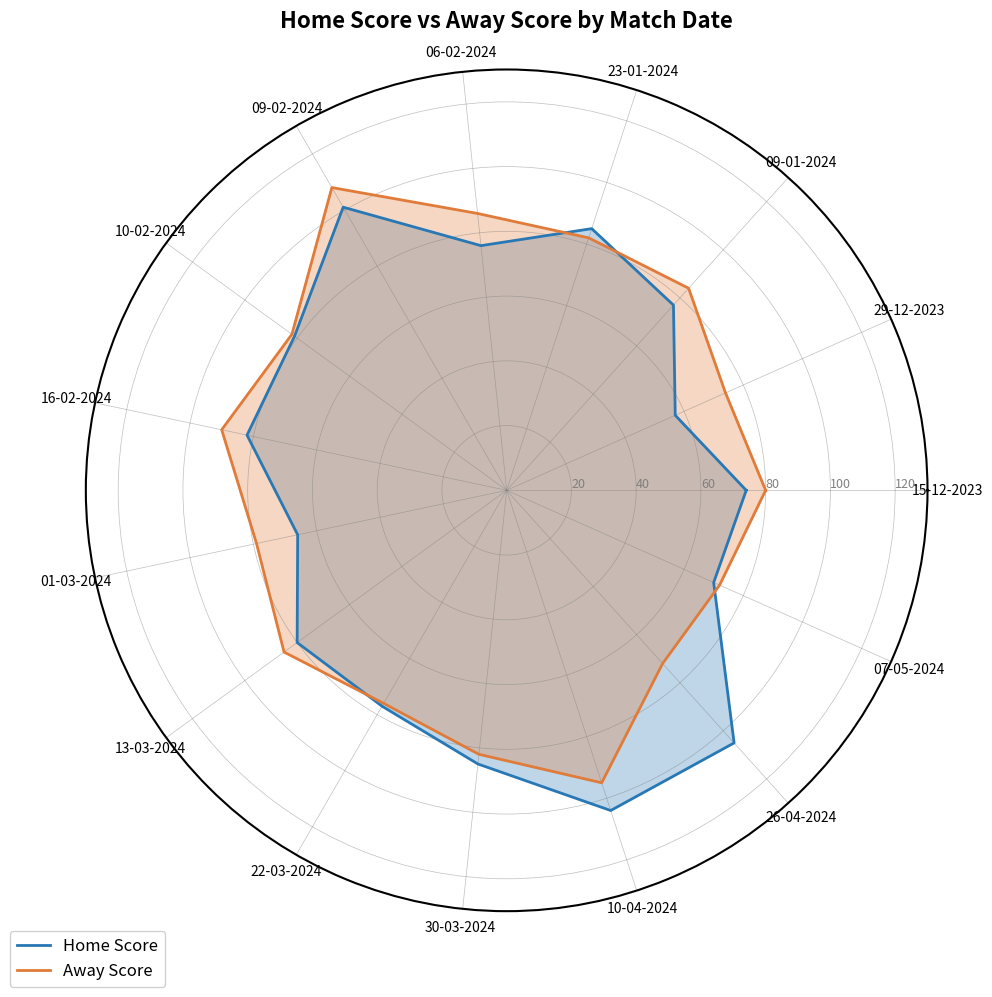

What is the maximum value shown in the chart?

108